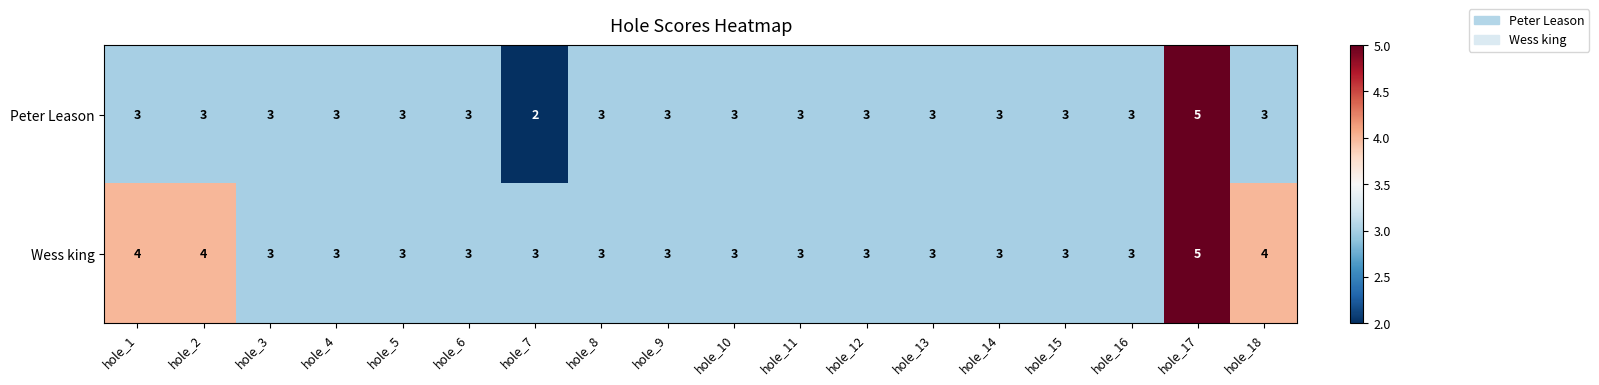

What is the difference between the maximum and minimum values in the Peter Leason series?

3